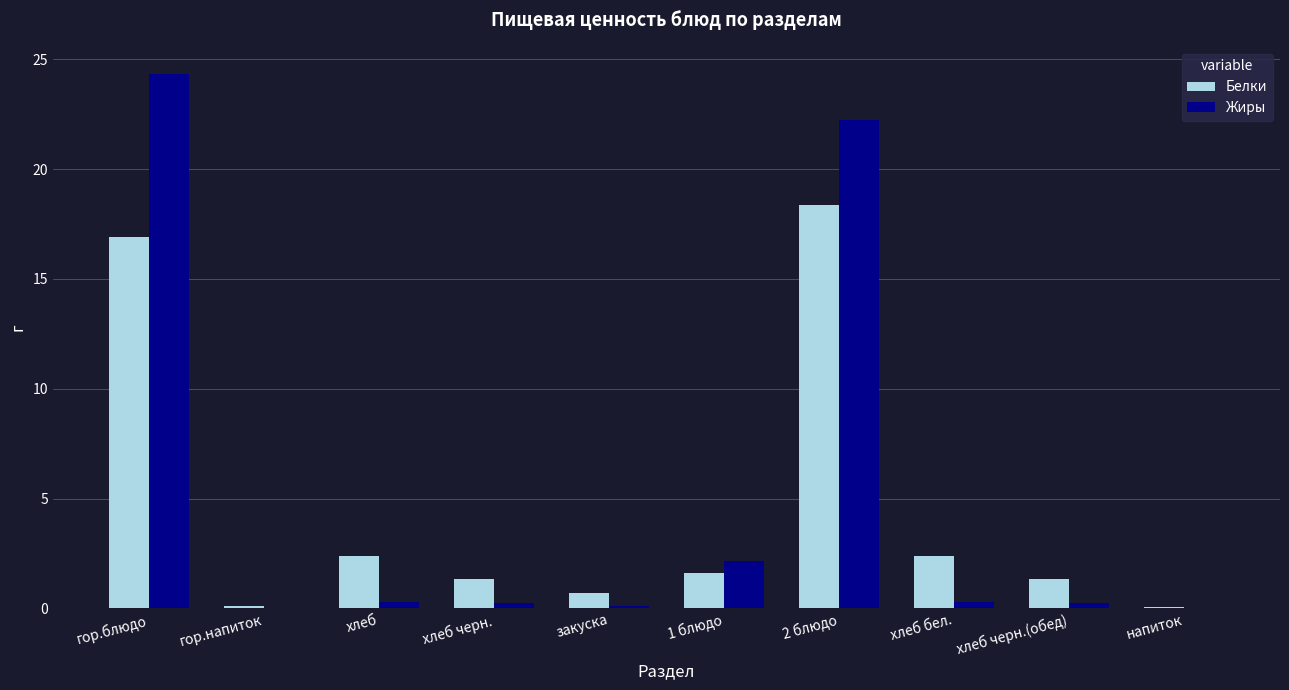

How many data points in Белки are above 1?

7